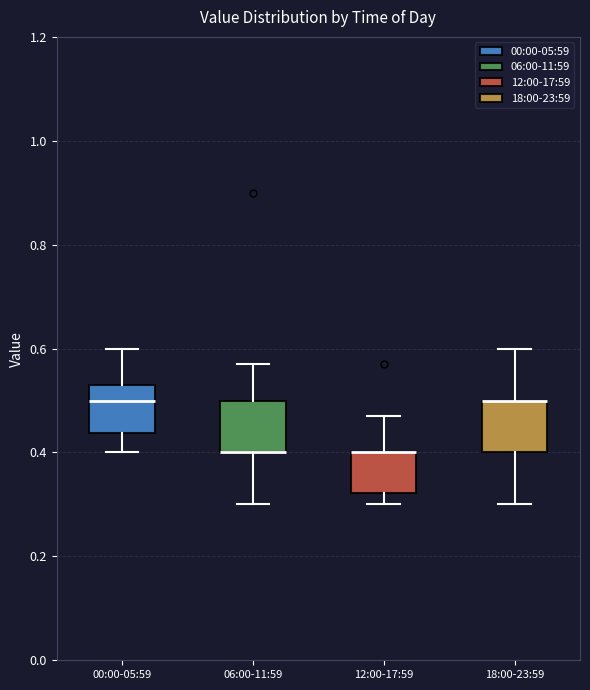

Reading left to right, read every box against the y-axis: the position of its median line, the range the box covers, and the ends of its whiskers. The values are not printed on the chart, so give them approximately, as read against the axis.

00:00-05:59: median 0.50, box 0.44 to 0.54, whiskers 0.40 to 0.60
06:00-11:59: median 0.40 (drawn on the box's lower edge), box 0.40 to 0.50, whiskers 0.30 to 0.58
12:00-17:59: median 0.40 (drawn on the box's upper edge), box 0.32 to 0.40, whiskers 0.30 to 0.48
18:00-23:59: median 0.50 (drawn on the box's upper edge), box 0.40 to 0.50, whiskers 0.30 to 0.60